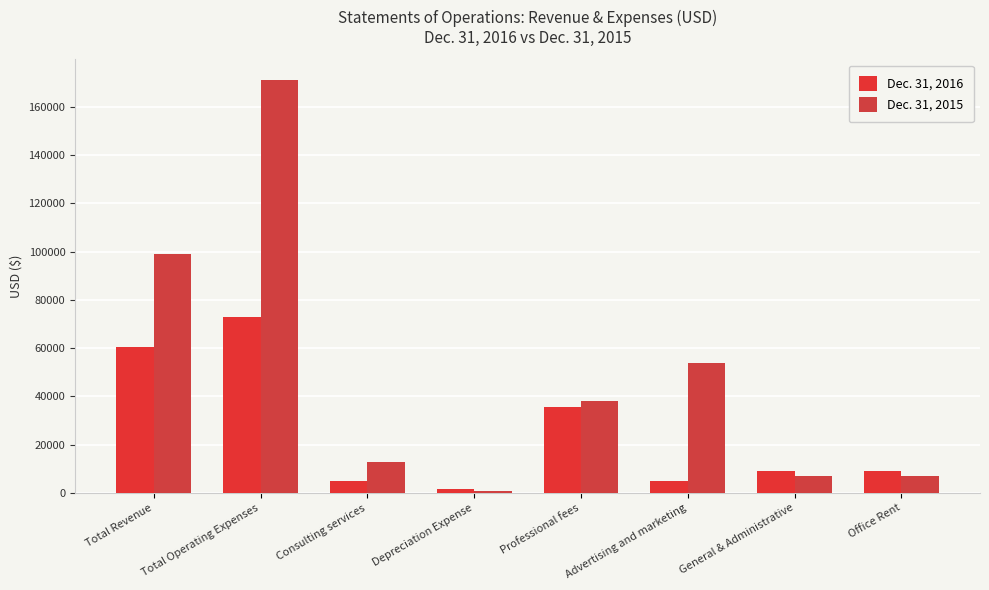

Are the bars grouped side by side (vs. stacked)?

Yes